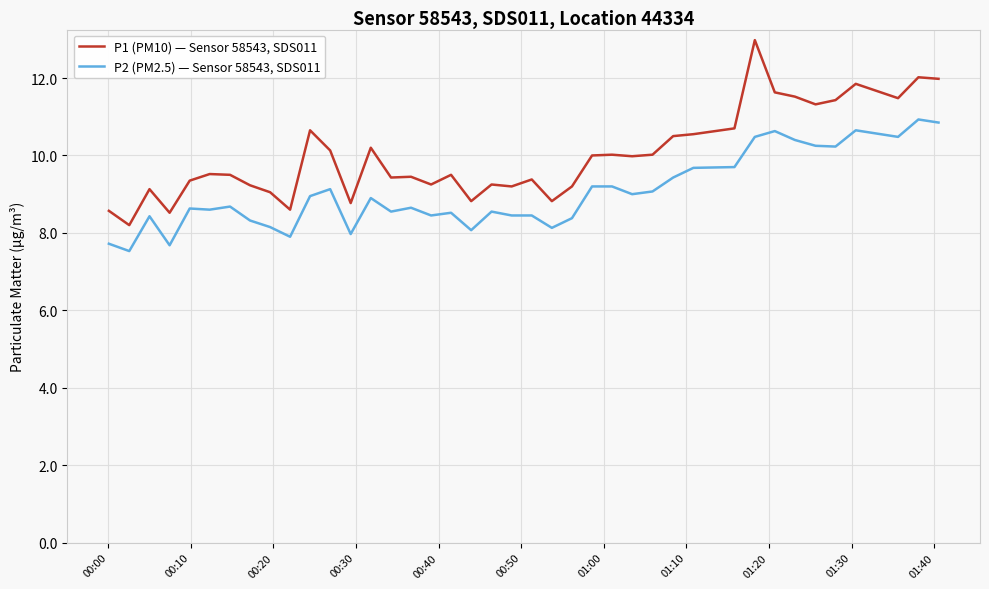

What is the sum of all P1 (PM10) — Sensor 58543, SDS011 values?

399.7